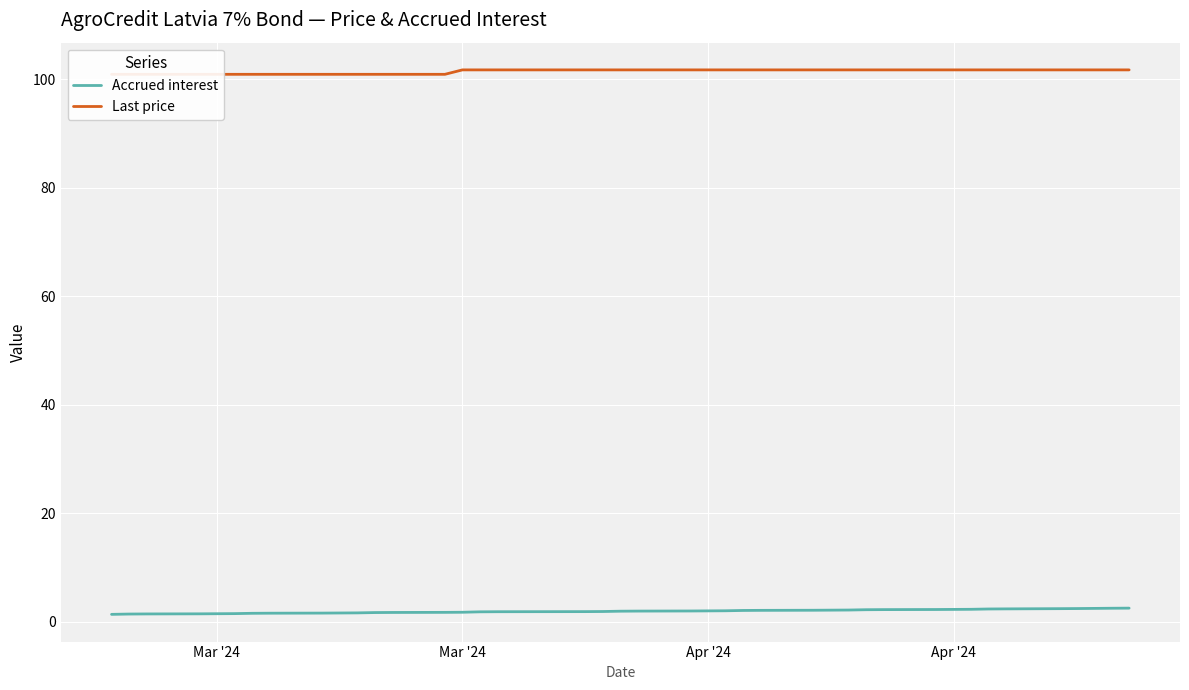

Rank the series by their maximum value, from lowest to highest.

Accrued interest, Last price